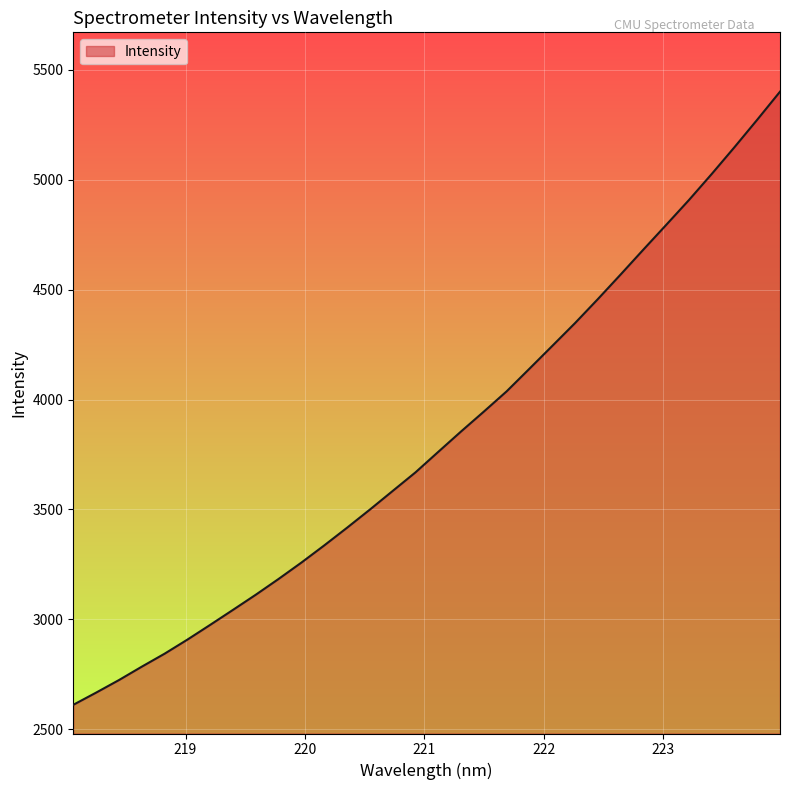

What is the difference between the maximum and minimum values?

2789.9